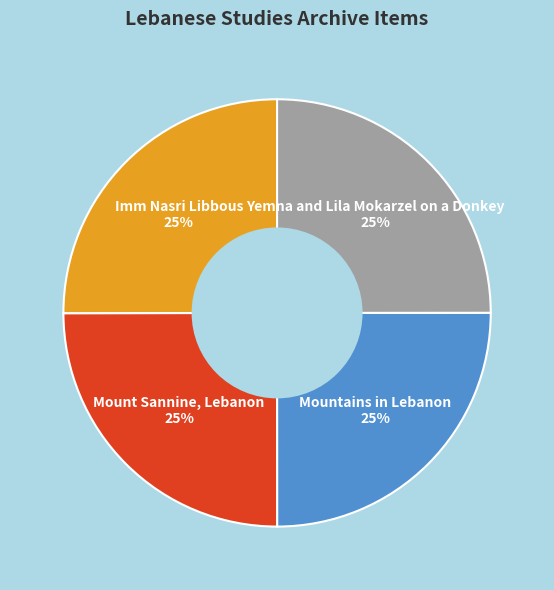

The Yemna and Lila Mokarzel on a Donkey slice represents 33% of the pie. True or false?

False